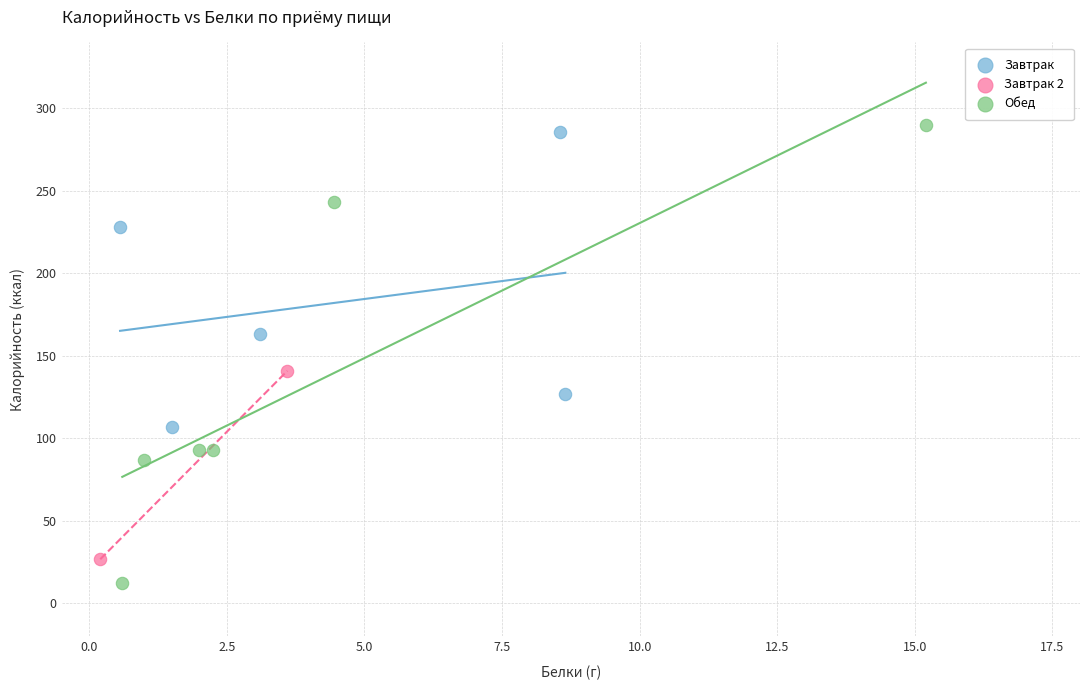

What are all the series names shown in the legend?

Завтрак, Завтрак 2, Обед